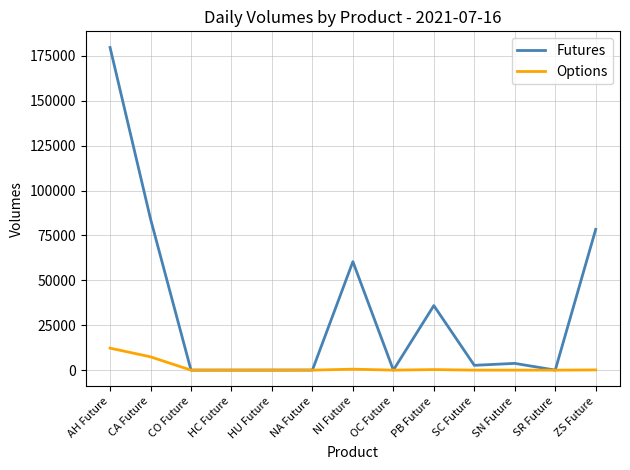

What is the lowest value of the Futures series?

6